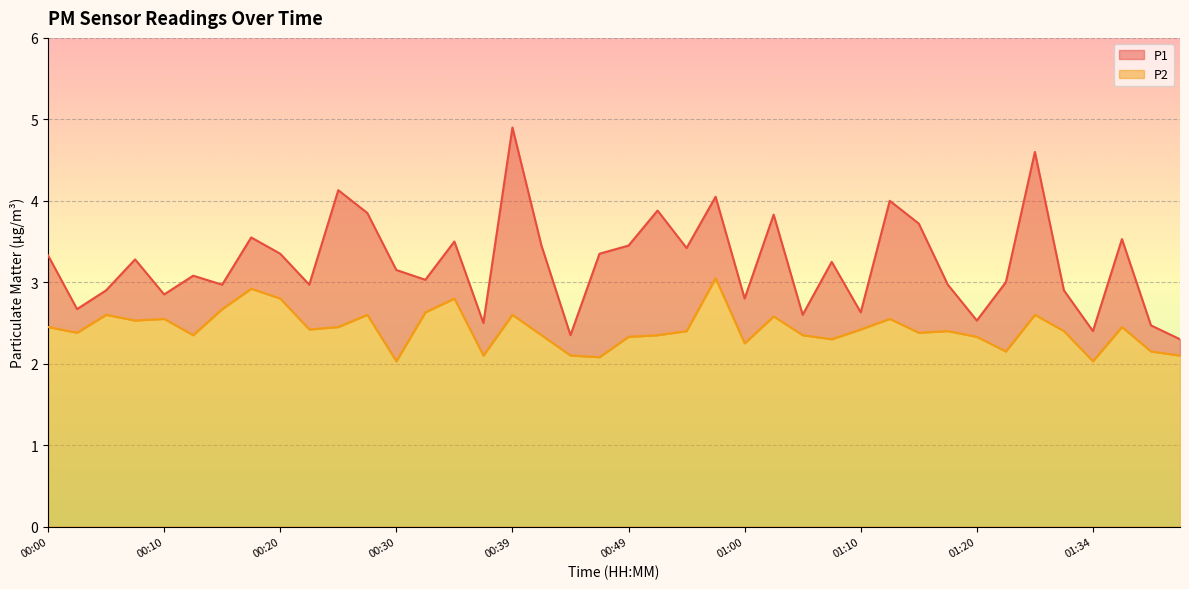

What is the value of the P1 point at the 21st from the left?

3.5